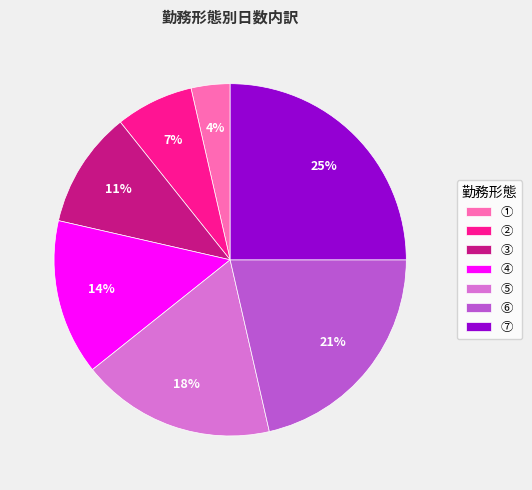

Do ④ and ⑤ together represent more than half of the pie?

No